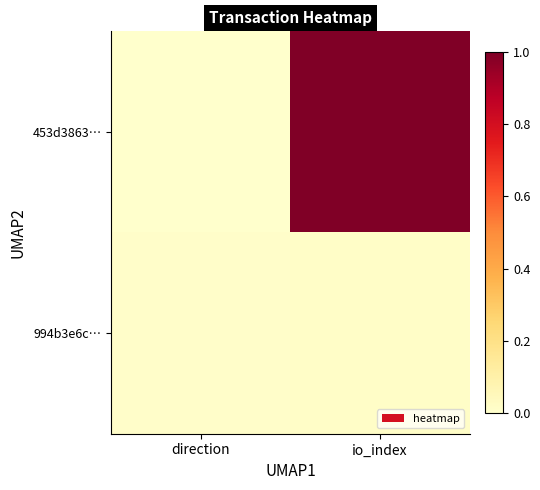

Reading left to right, what are all the values shown in this chart?

453d3863…: direction=0.0	io_index=1.0
994b3e6c…: direction=0.0	io_index=0.0